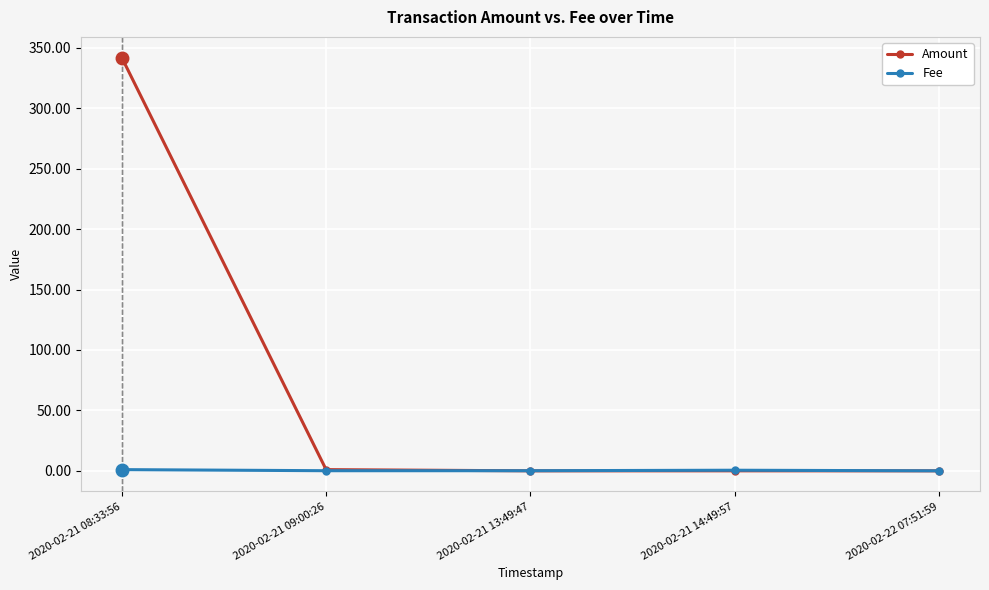

At which category is the sum across all series the highest?

2020-02-21 08:33:56